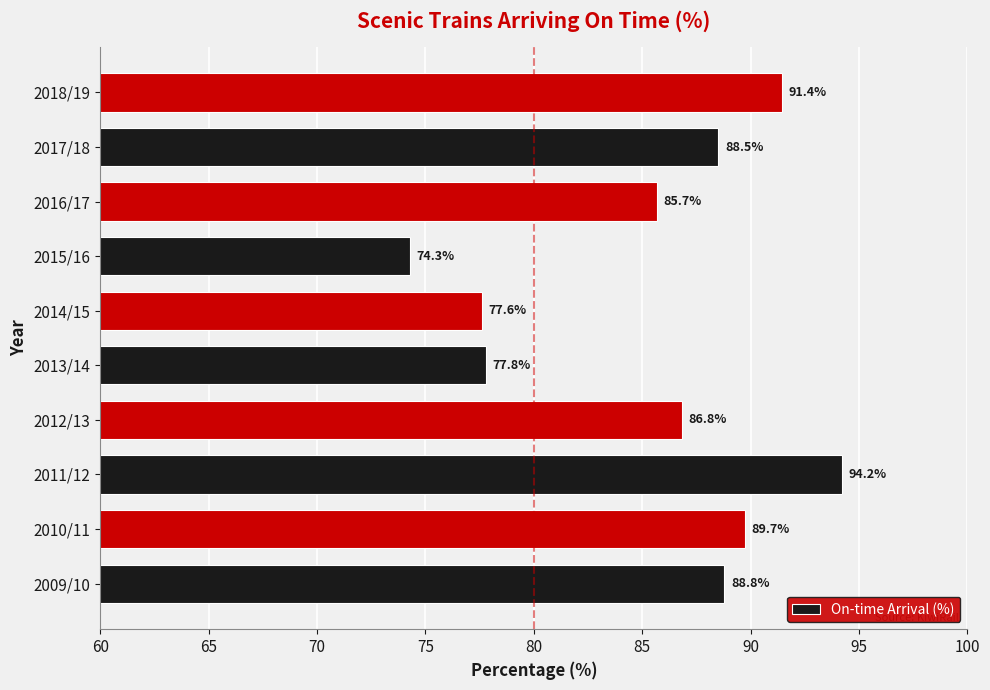

What is the change in value from 2010/11 to 2012/13?

-2.9